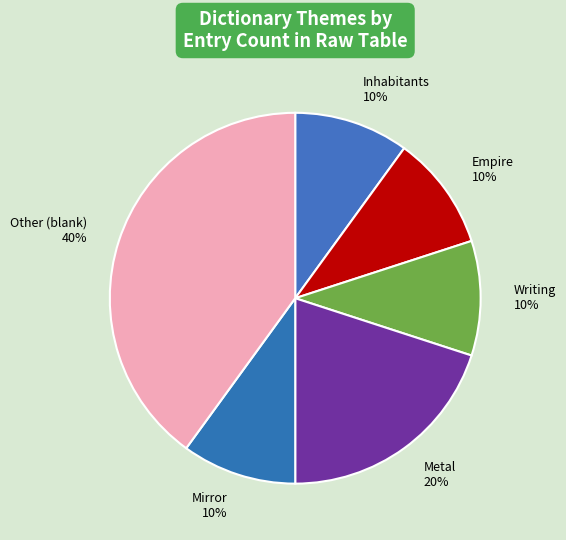

To the nearest percent, what is the average slice percentage?

17%